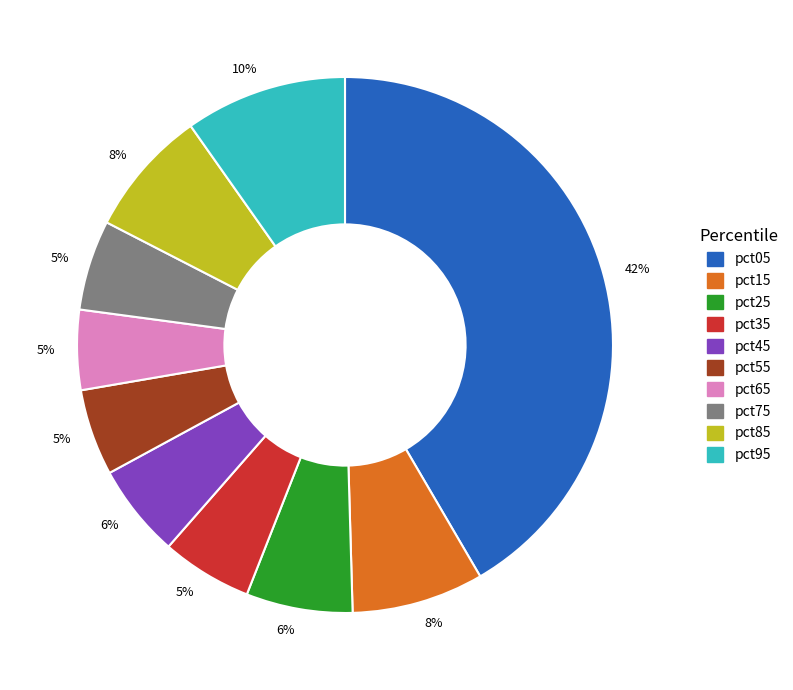

How many slices are in this pie chart?

10